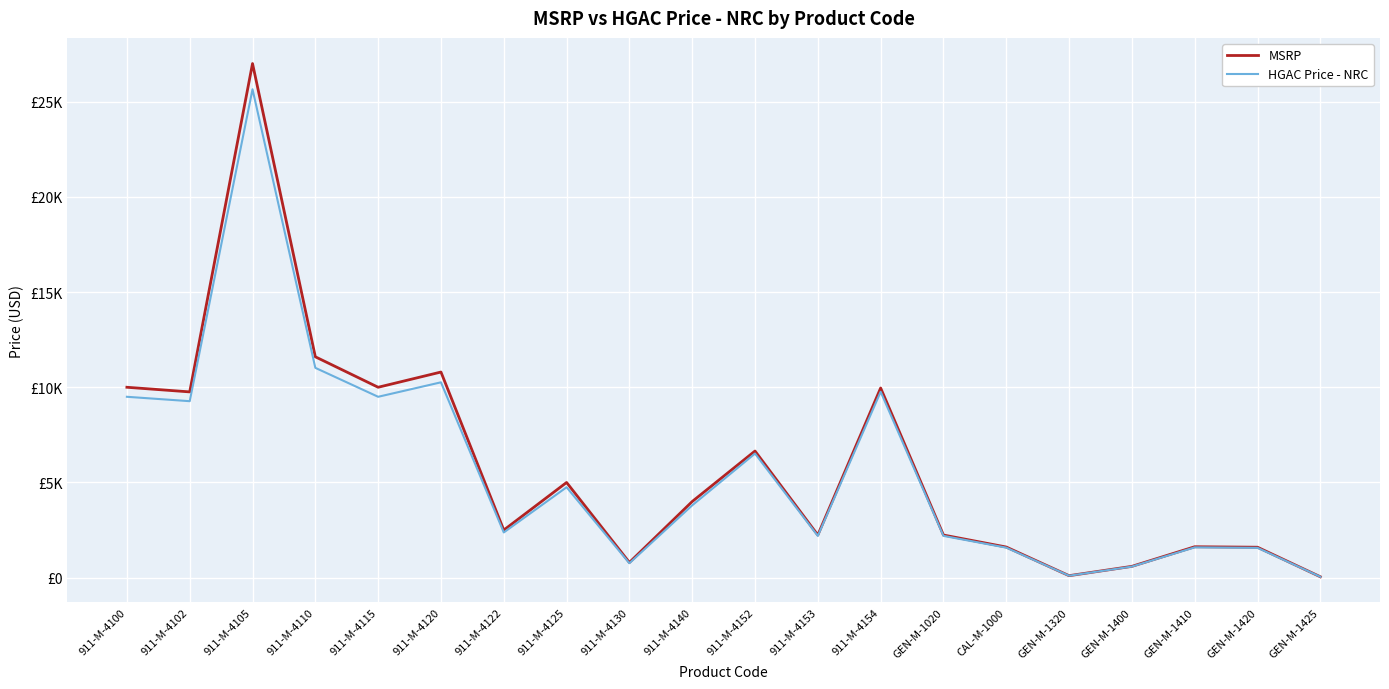

Between 911-M-4100 and 911-M-4130, which is larger?

911-M-4100